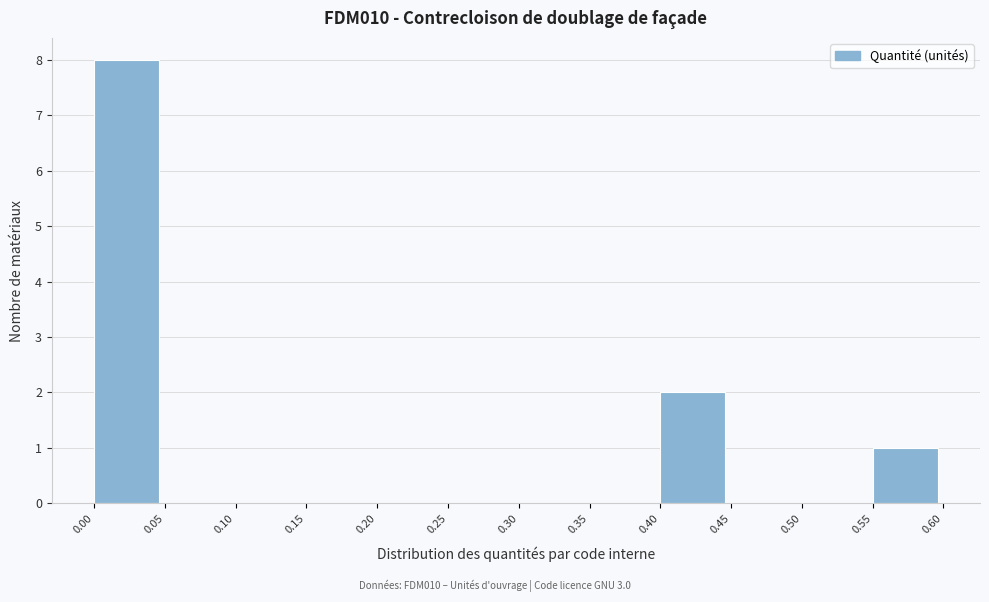

How tall is the bar that spans 0.55 to 0.60 on the x-axis? The values are not printed on the chart, so give them approximately, as read against the axis.

1